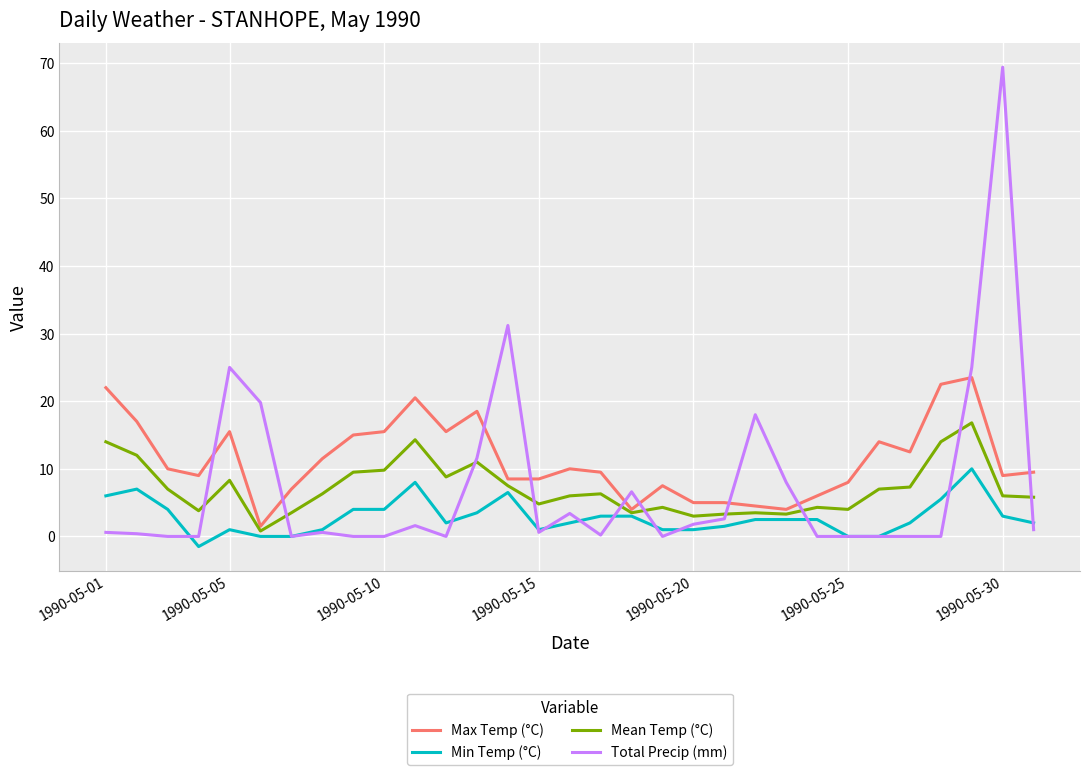

Which series has the widest spread of values?

Total Precip (mm)